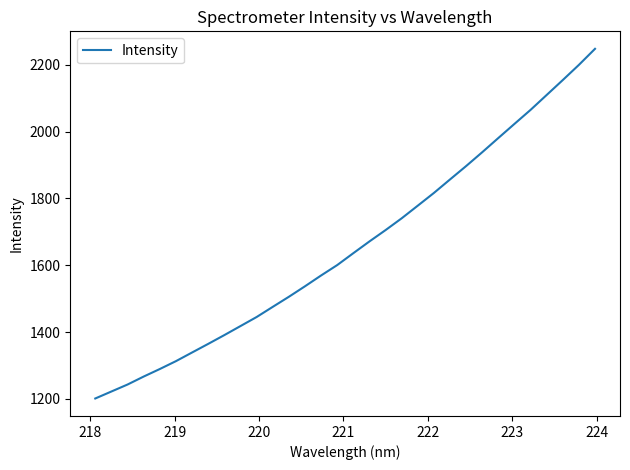

What is the smallest value displayed?

1201.4